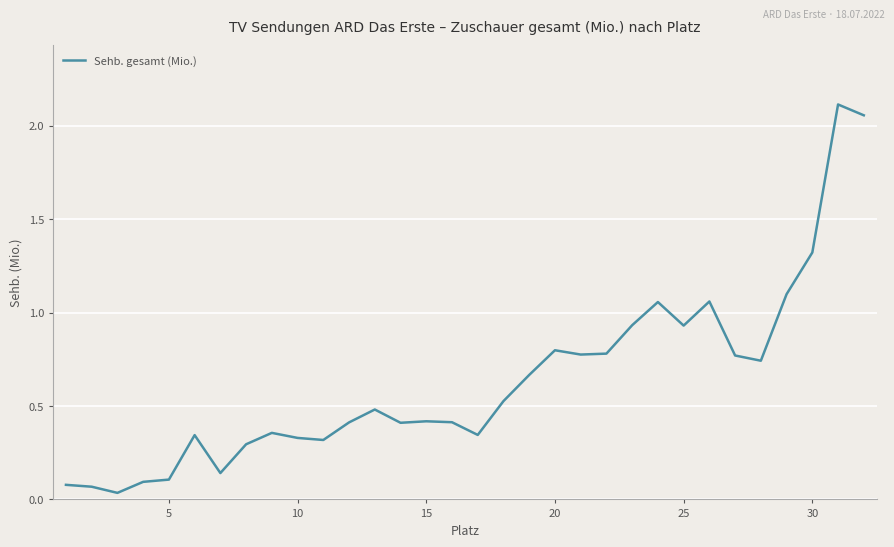

Does the chart display data point markers on the line(s)?

No